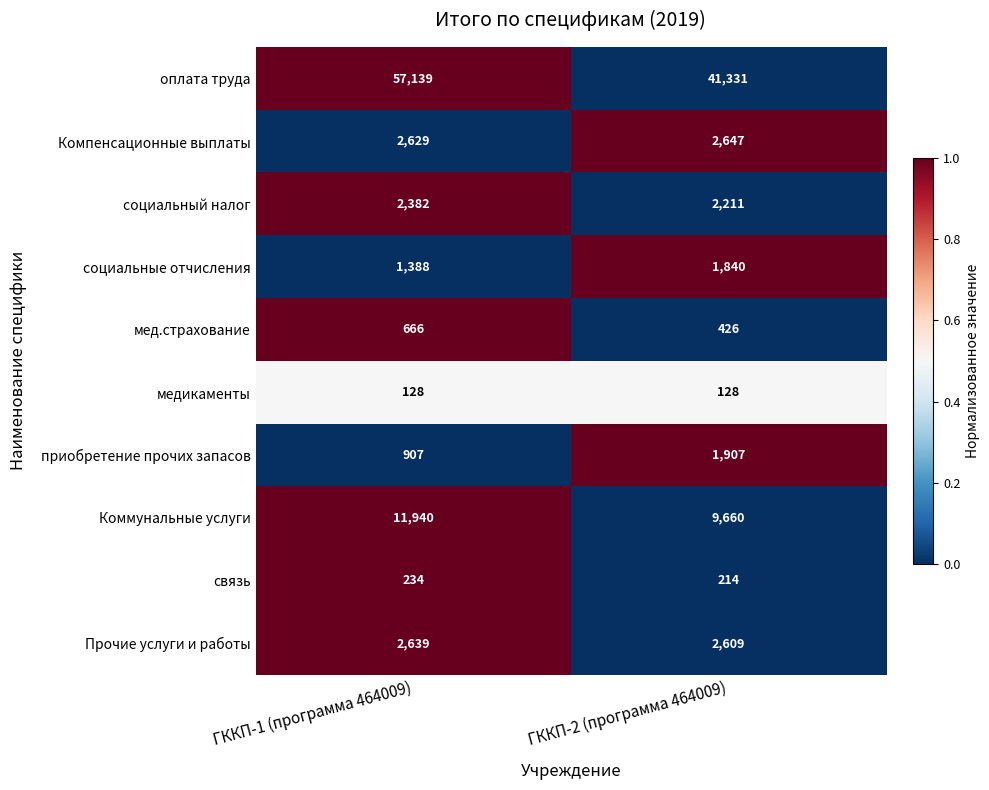

Which series has the largest range (max minus min)?

оплата труда